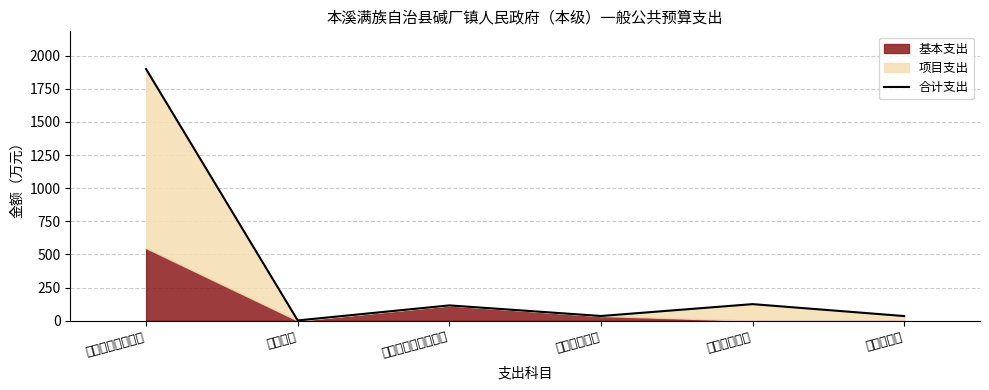

Which category has the lowest value across all series?

国防支出